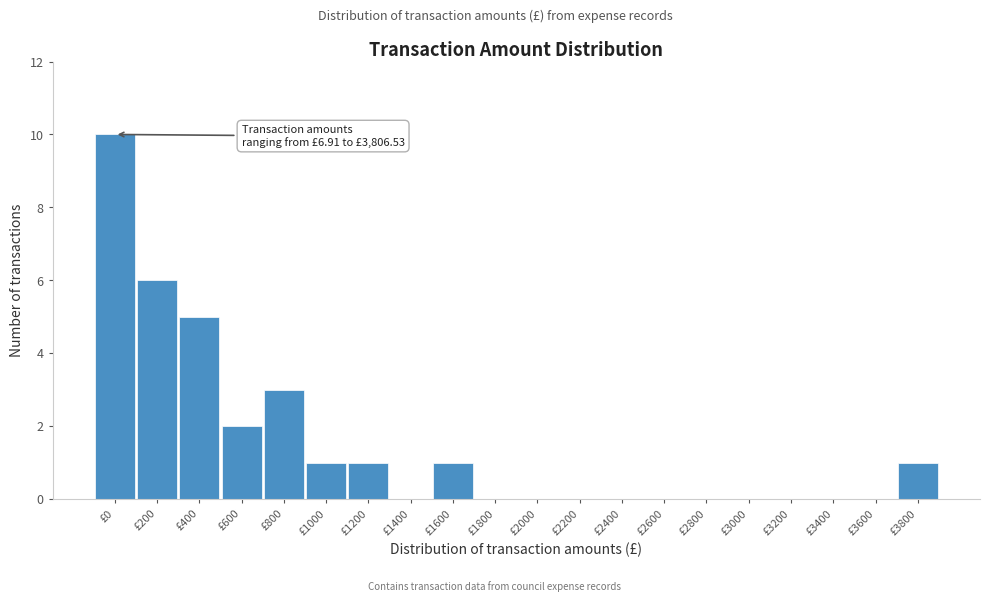

Reading right to left, transcribe all the data shown in this chart.

£3800=1	£3600=0	£3400=0	£3200=0	£3000=0	£2800=0	£2600=0	£2400=0	£2200=0	£2000=0	£1800=0	£1600=1	£1400=0	£1200=1	£1000=1	£800=3	£600=2	£400=5	£200=6	£0=10